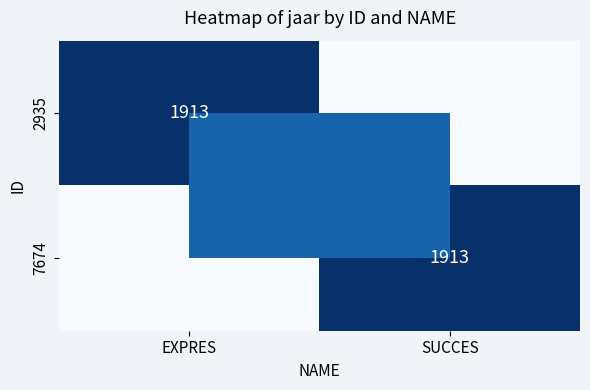

True or false: 7674 has a value of 3021 at SUCCES.

False